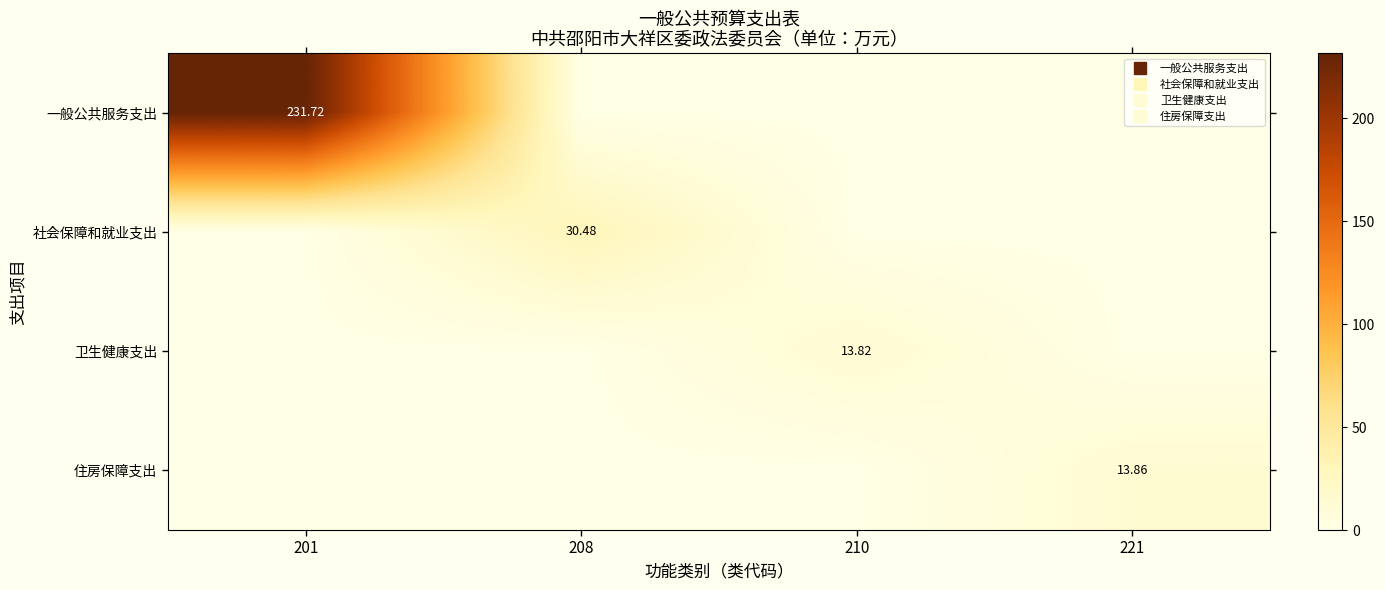

Is it true that 一般公共服务支出 equals 0.0 at 208?

True